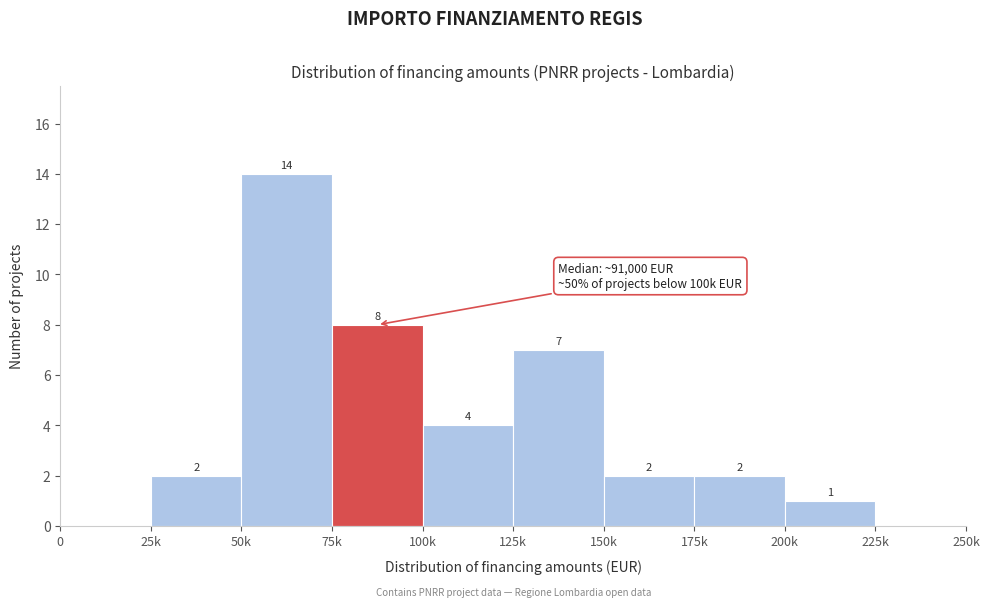

Reading right to left, transcribe all the data shown in this chart.

225k=0	200k=1	175k=2	150k=2	125k=7	100k=4	75k=8	50k=14	25k=2	0=0